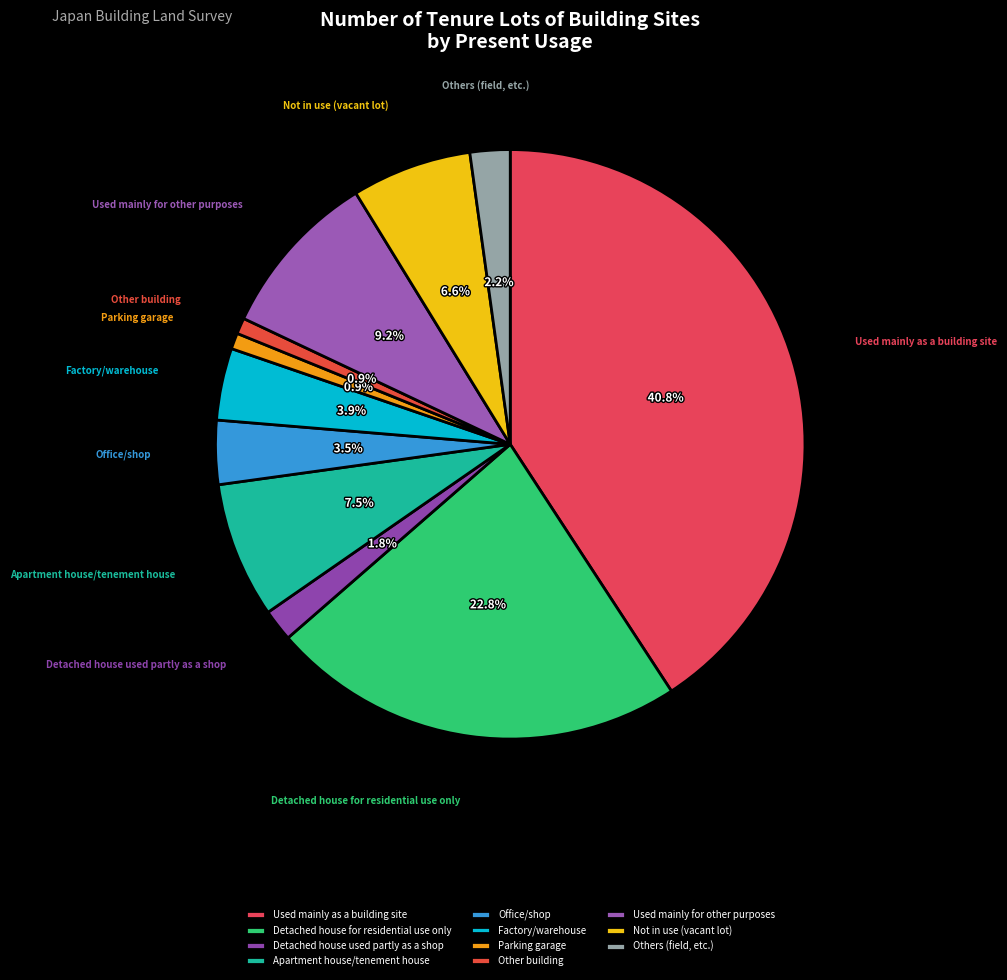

To the nearest percent, what portion does Detached house for residential use only represent?

23%